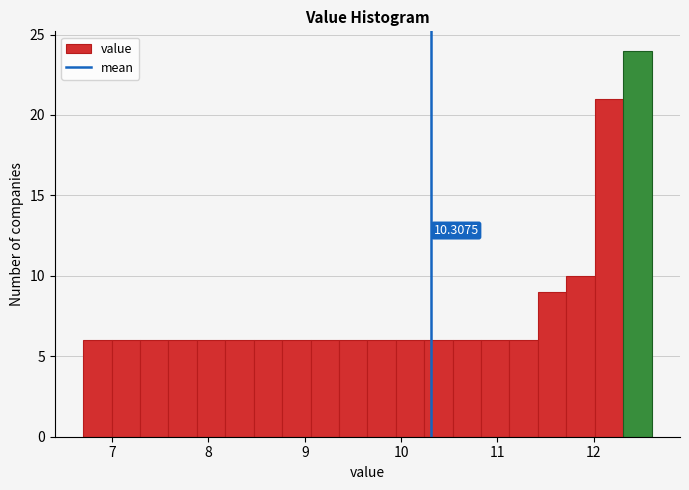

Read against the x-axis, roughly where is the centre of the tallest bar?

12.5